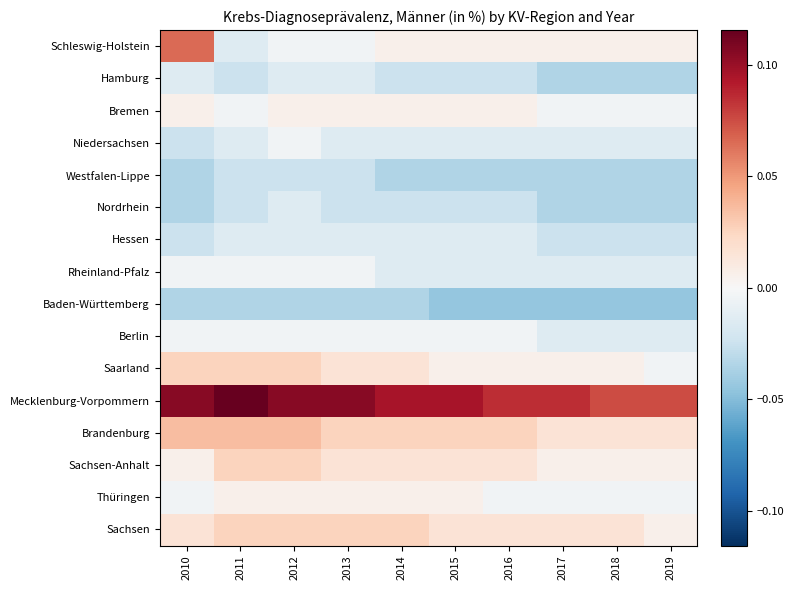

At how many categories does at least one series exceed 0?

10